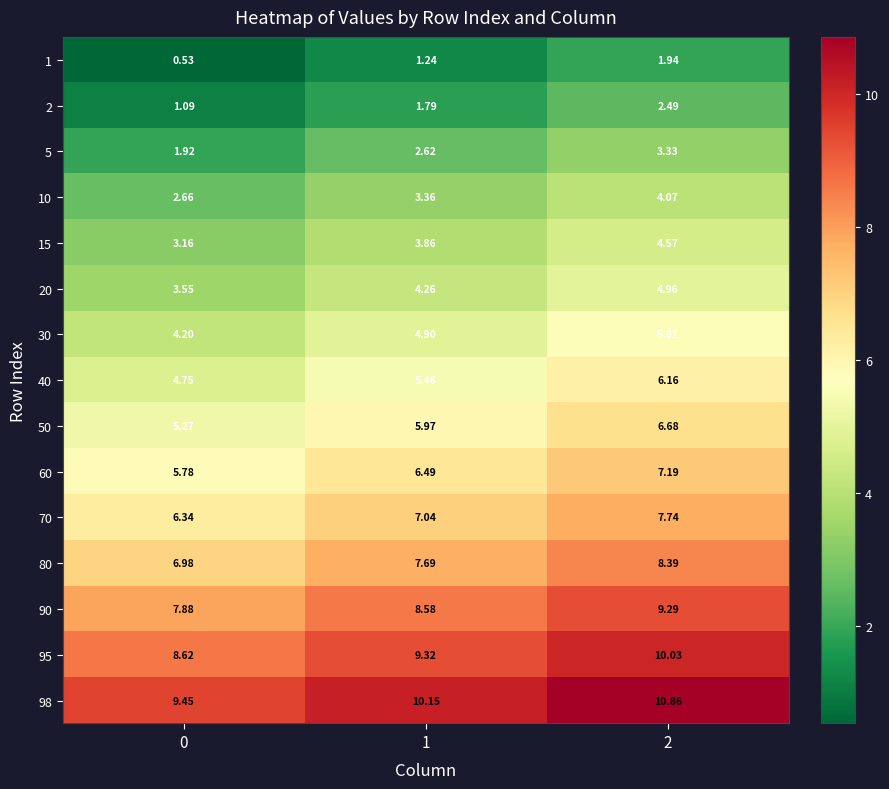

Is the value of 15 at 0 greater than the value of 10 at 0?

Yes